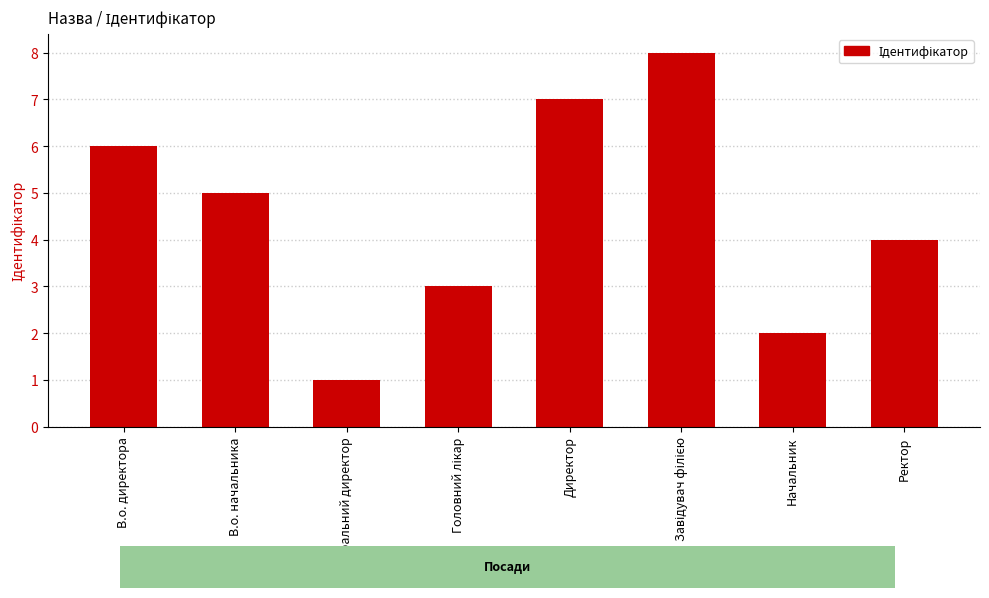

List the labels in order of value, largest first.

Завідувач філією, Директор, В.о. директора, В.о. начальника, Ректор, Головний лікар, Начальник, Генеральний директор